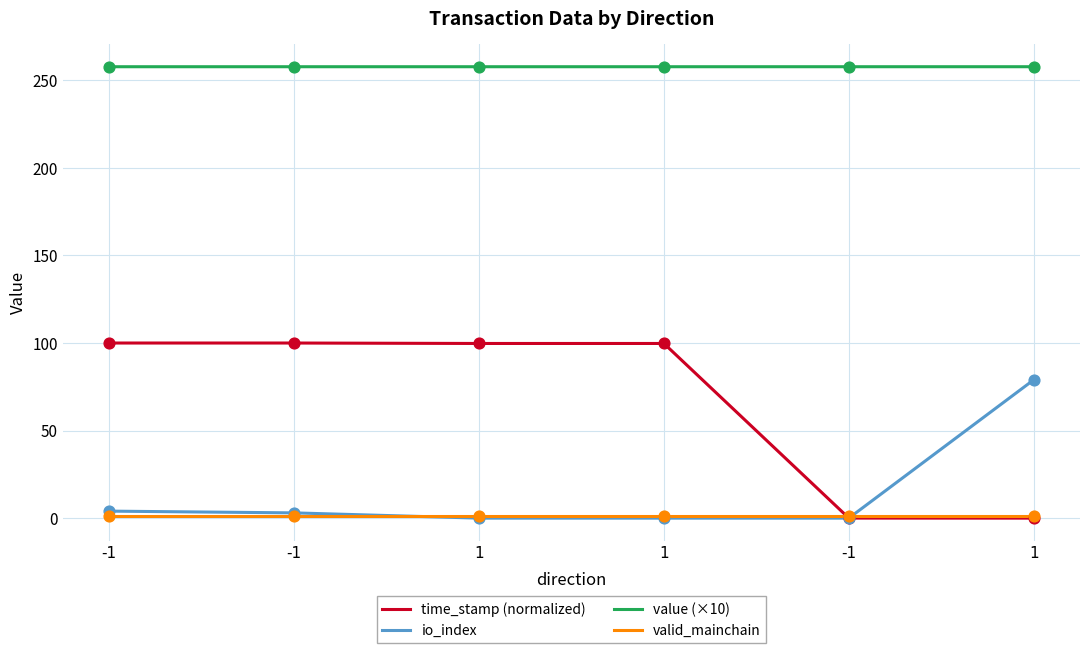

Is this an area chart (filled region under the line)?

No